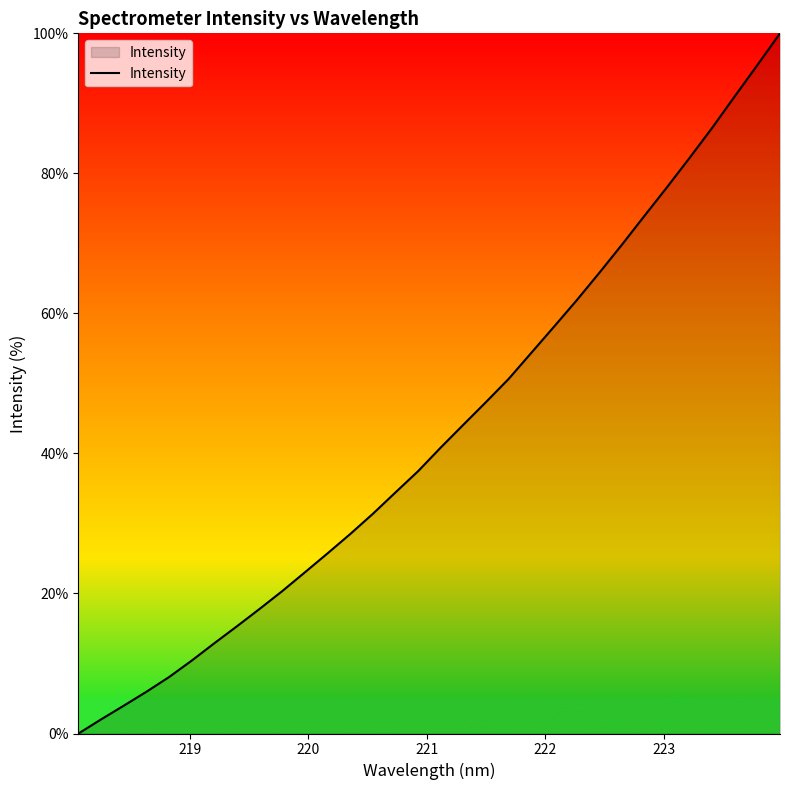

How many distinct data groups are displayed?

1